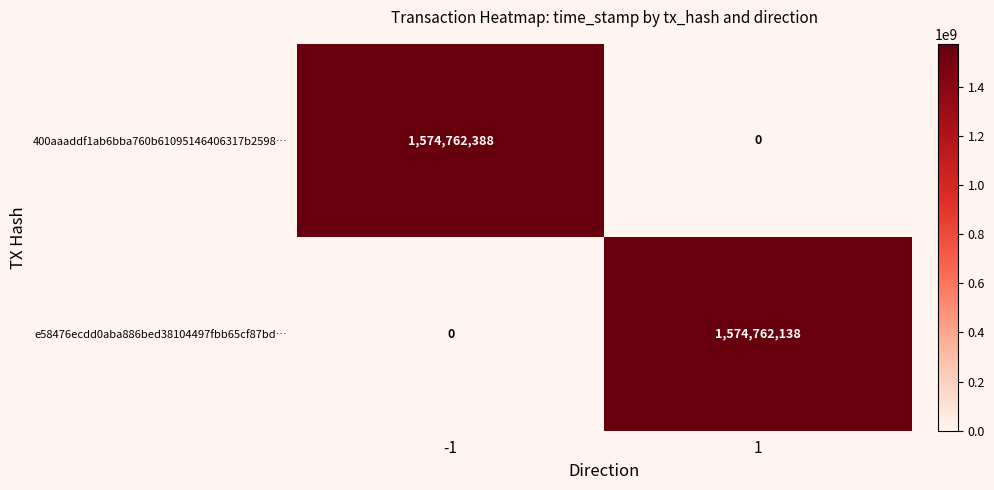

What is the maximum value shown in the chart?

1574762388